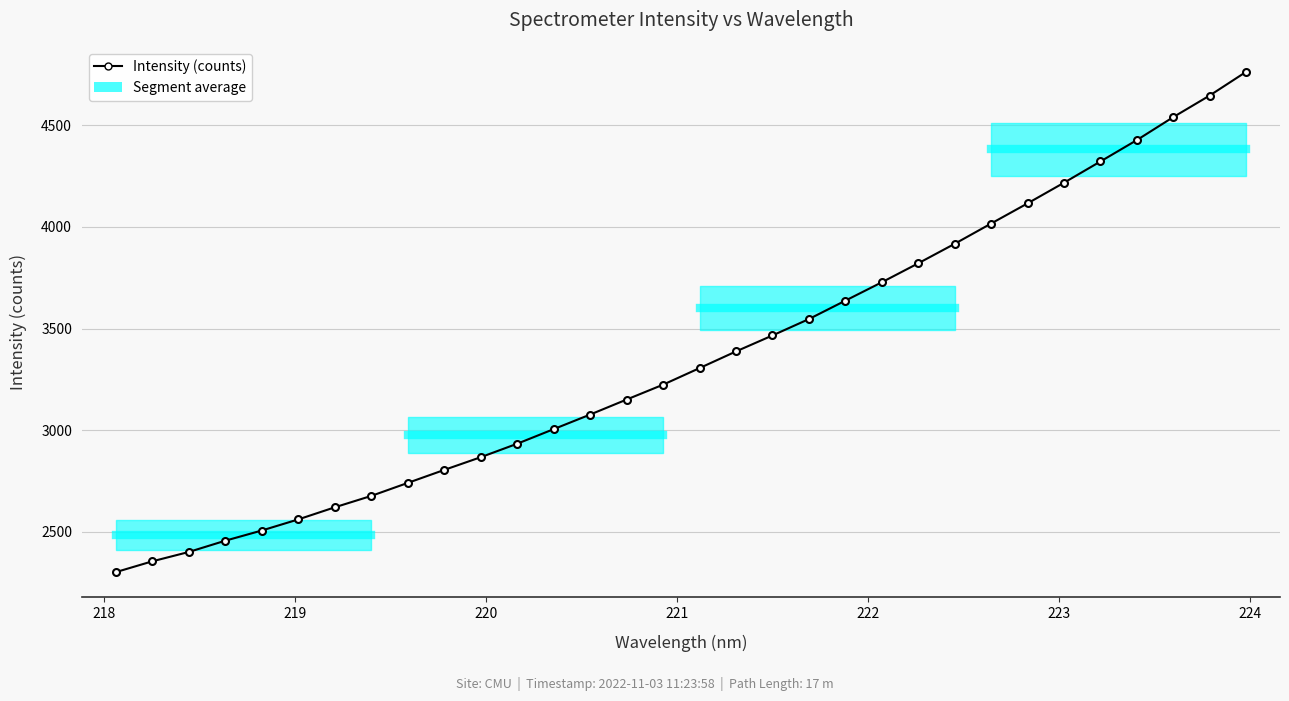

Count the number of data series in this chart.

1